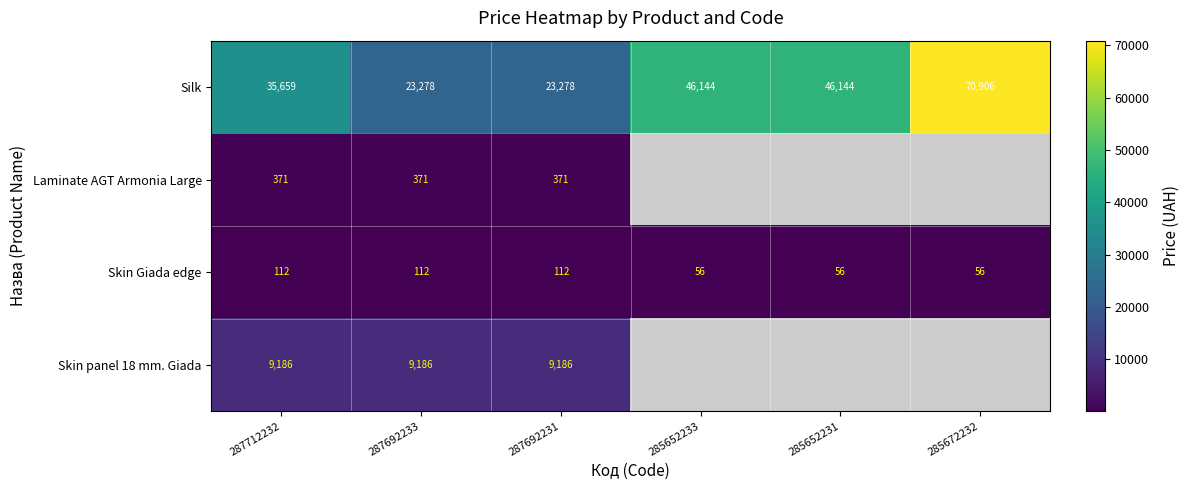

Rank the series by their maximum value, from highest to lowest.

Silk, Skin panel 18 mm. Giada, Laminate AGT Armonia Large, Skin Giada edge